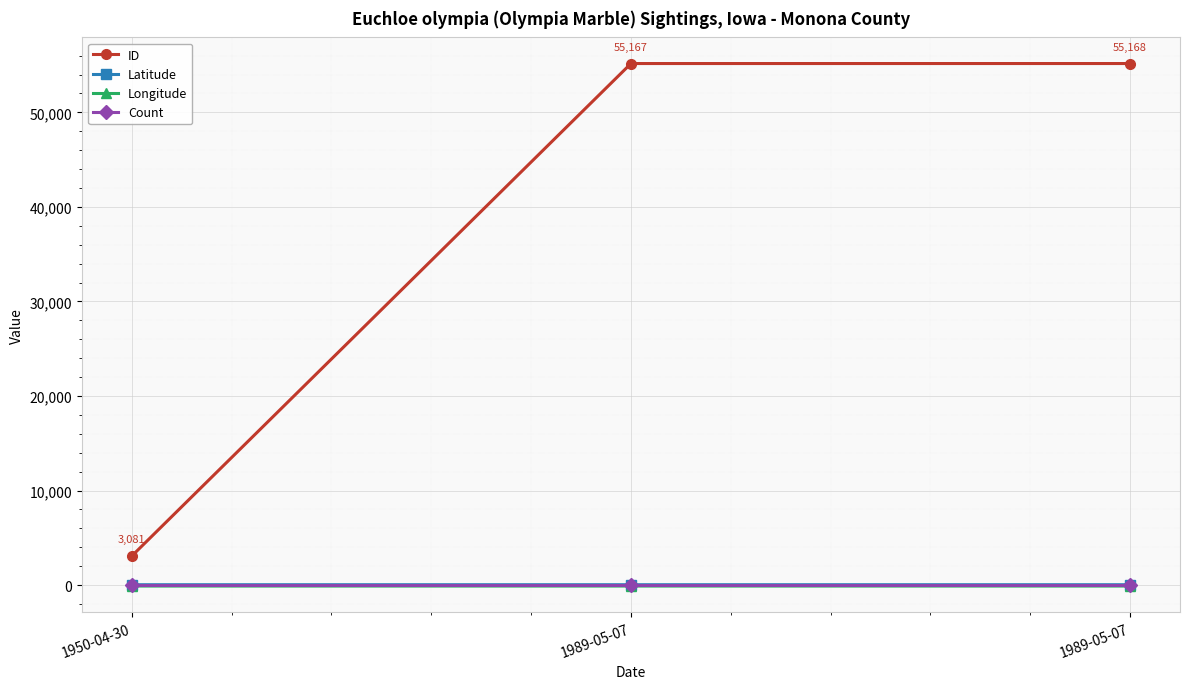

How many lines are shown in the chart?

4